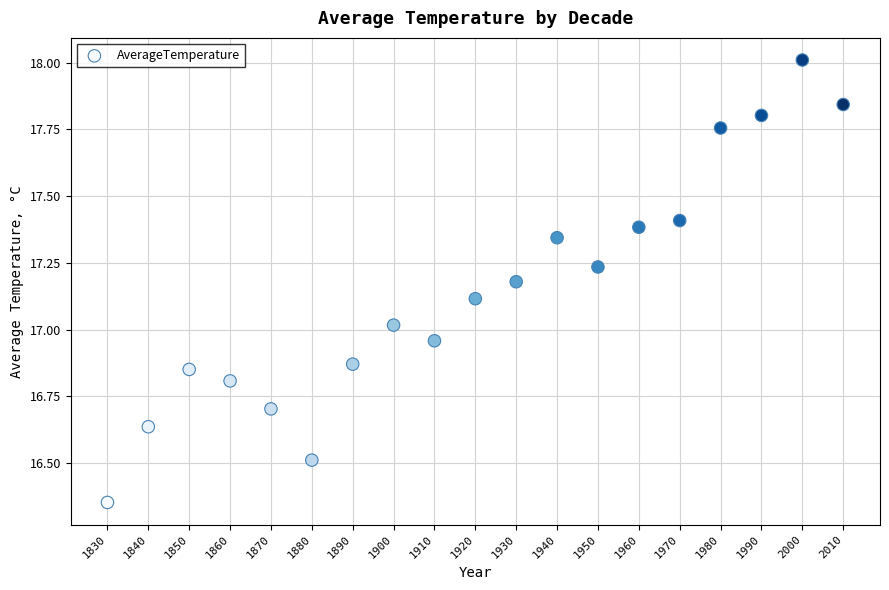

What is the range of Y values (max minus min)?

1.7